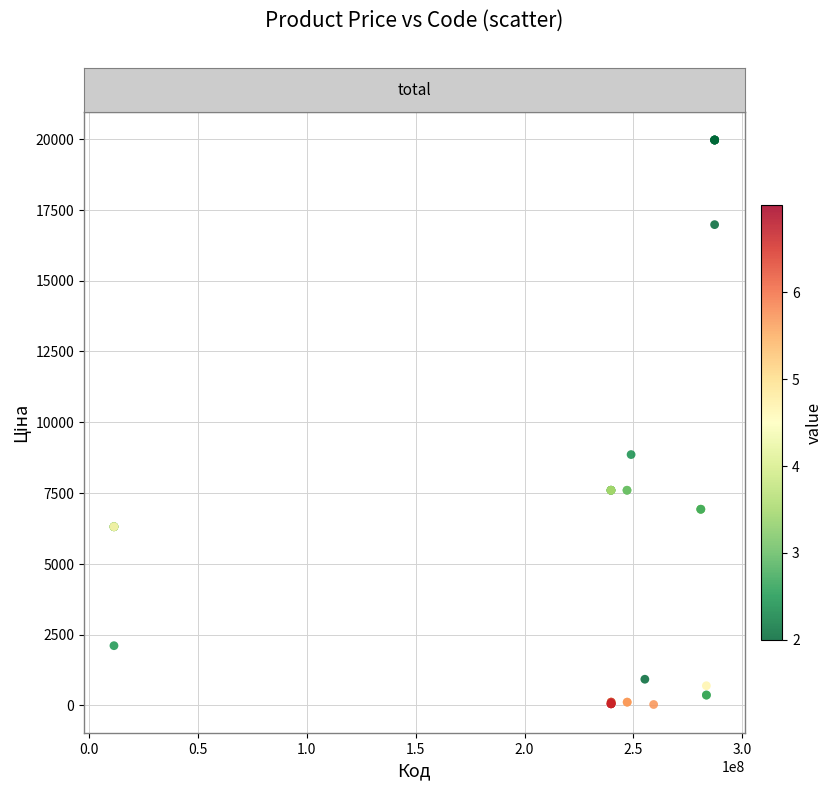

What Y value in the scatter plot is closest to 9997?

8856.7